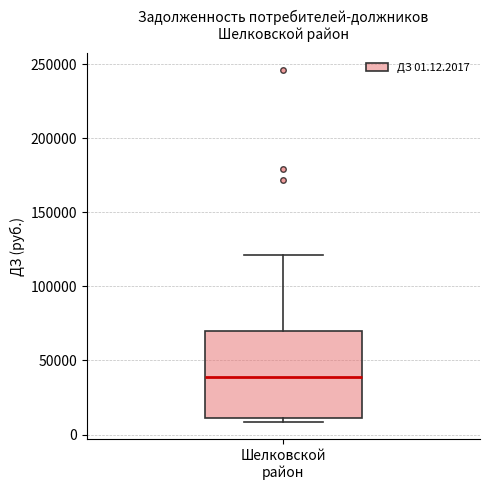

Where is the lower edge of the box for Шелковской район on the y-axis? The values are not printed on the chart, so give them approximately, as read against the axis.

10000